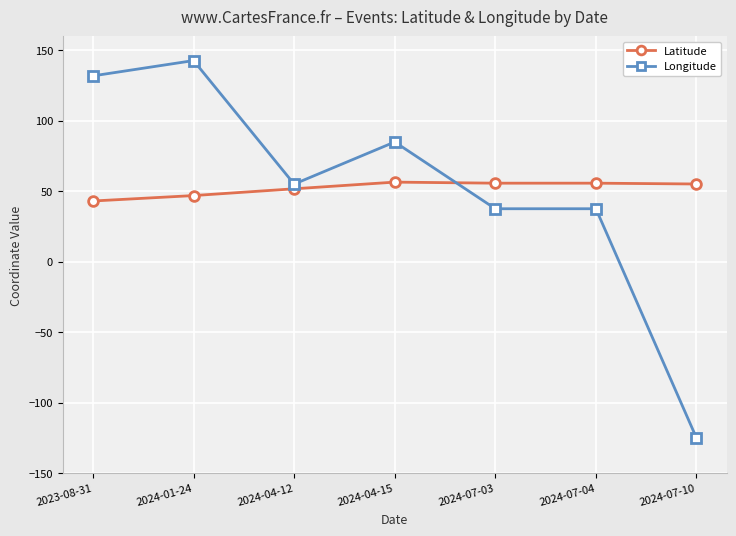

What are all the series names shown in the legend?

Latitude, Longitude